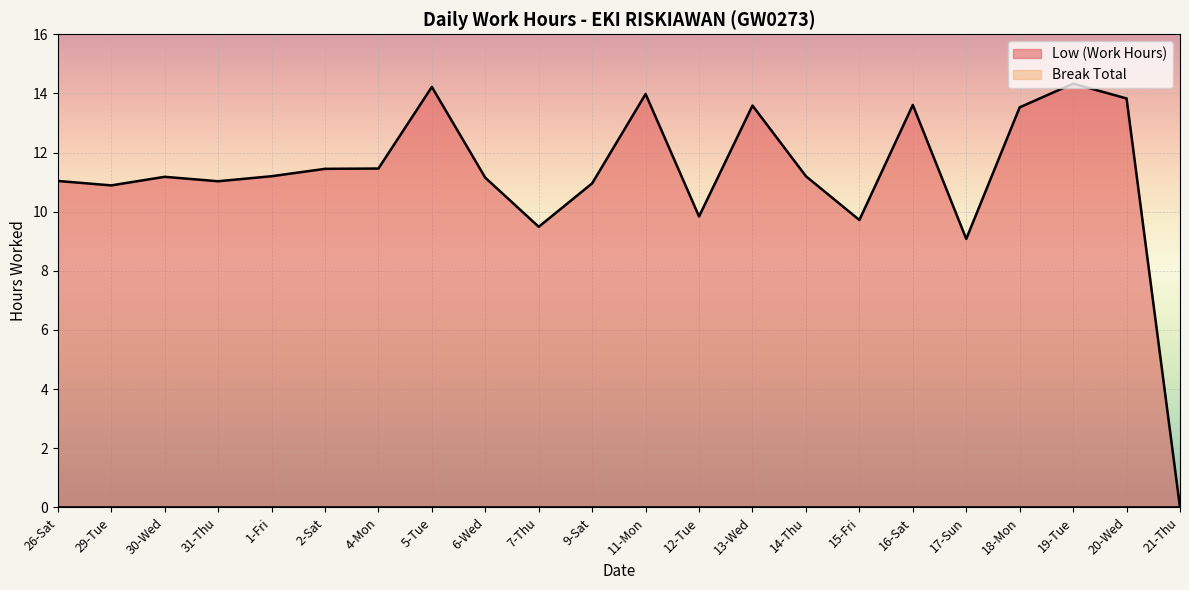

Count the number of categories in the chart.

22